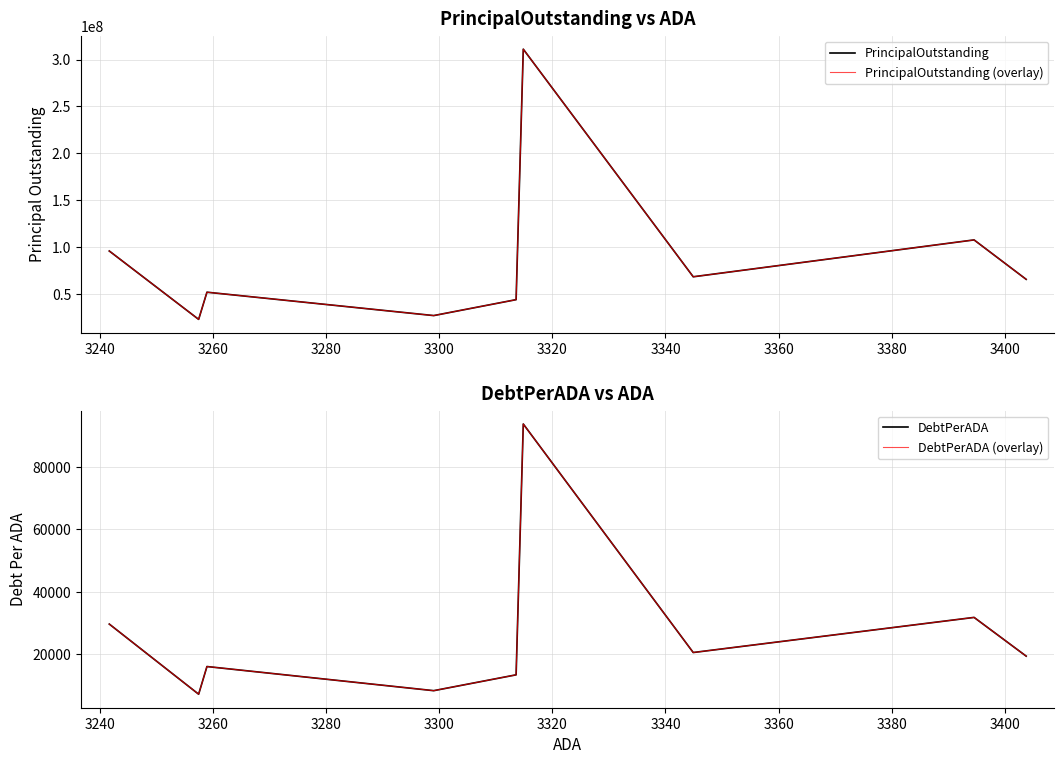

Which series has the largest total across all categories?

PrincipalOutstanding